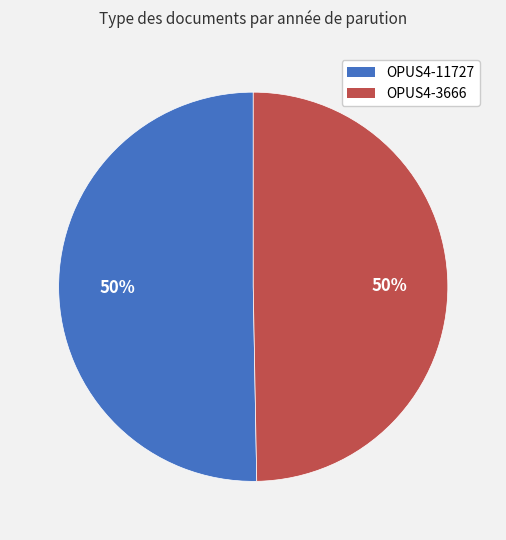

To the nearest percent, what is the average slice percentage?

50%